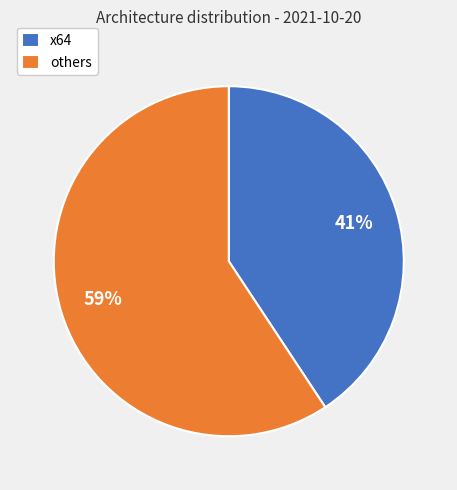

To the nearest percent, what is the average slice percentage?

50%